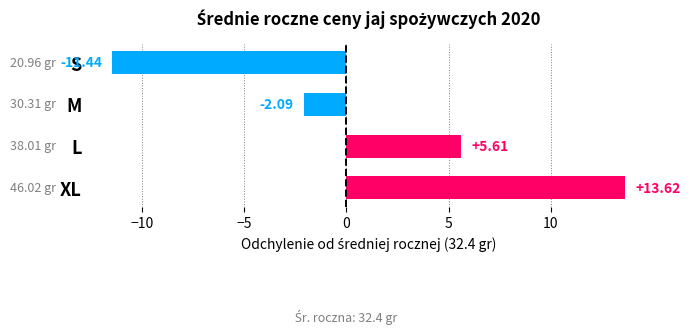

How many categories are shown in the chart?

4